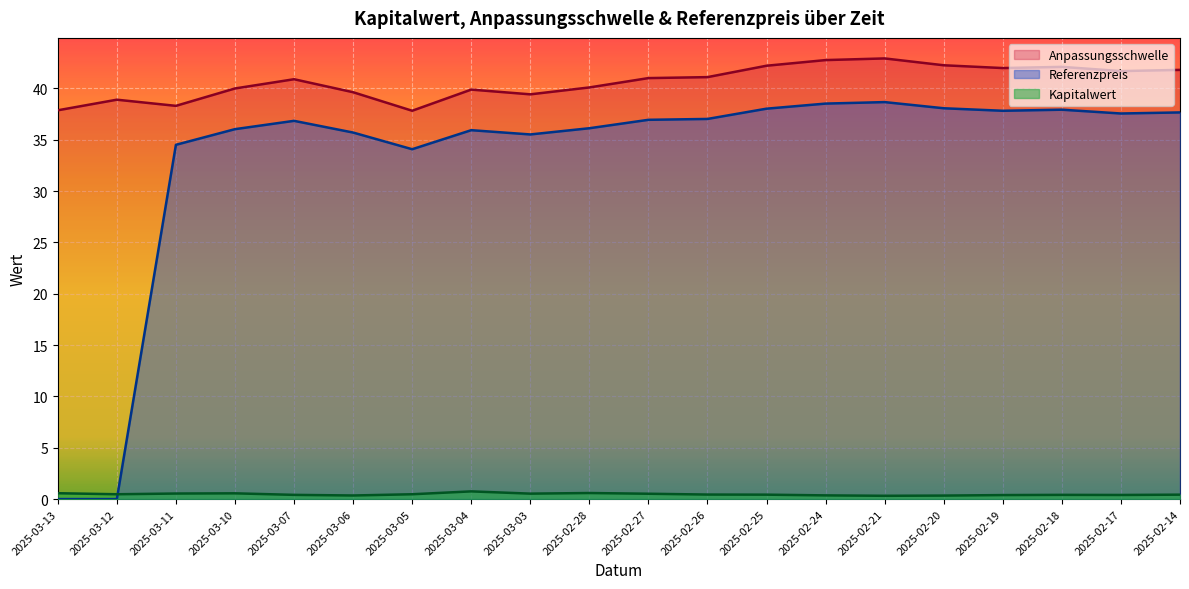

True or false: Anpassungsschwelle and Kapitalwert cross at least once.

False